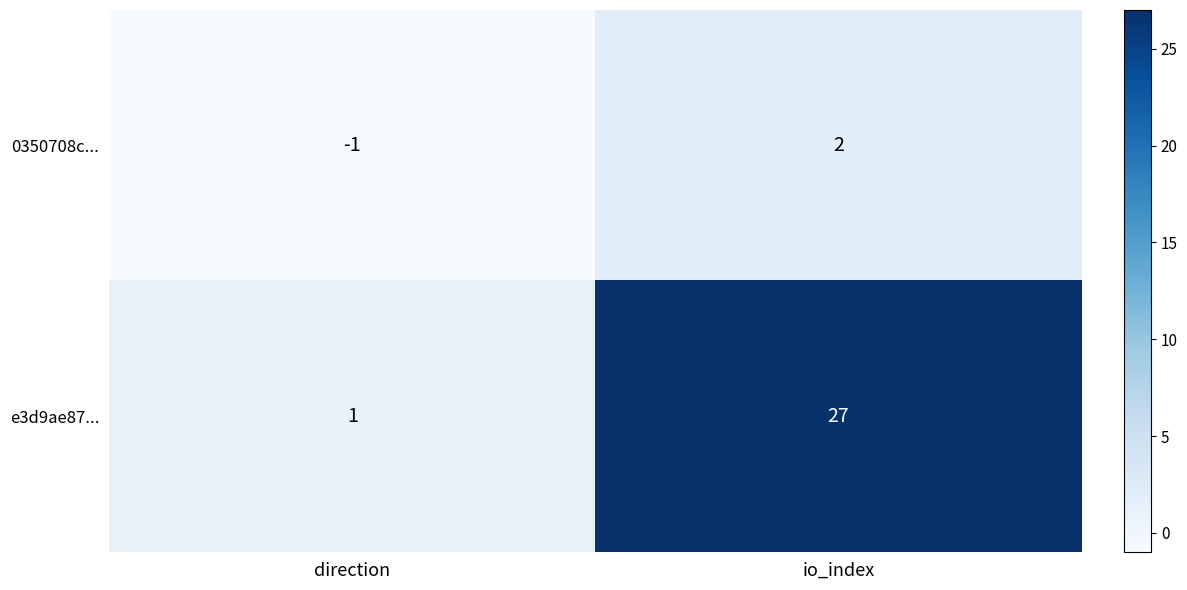

At which category is the sum across all series the highest?

io_index